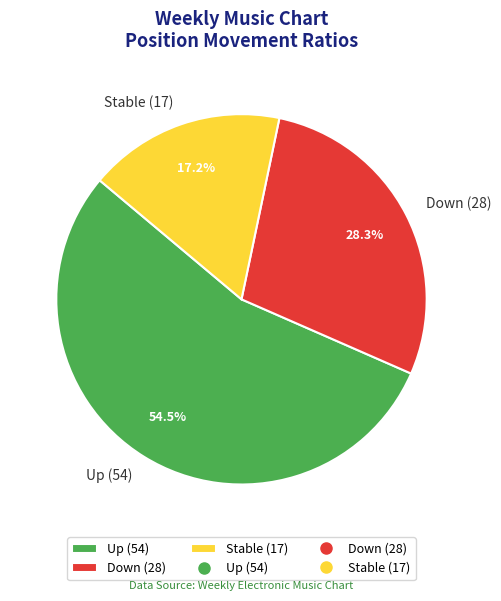

To the nearest percent, what is the difference between the largest and smallest slice percentages?

37%